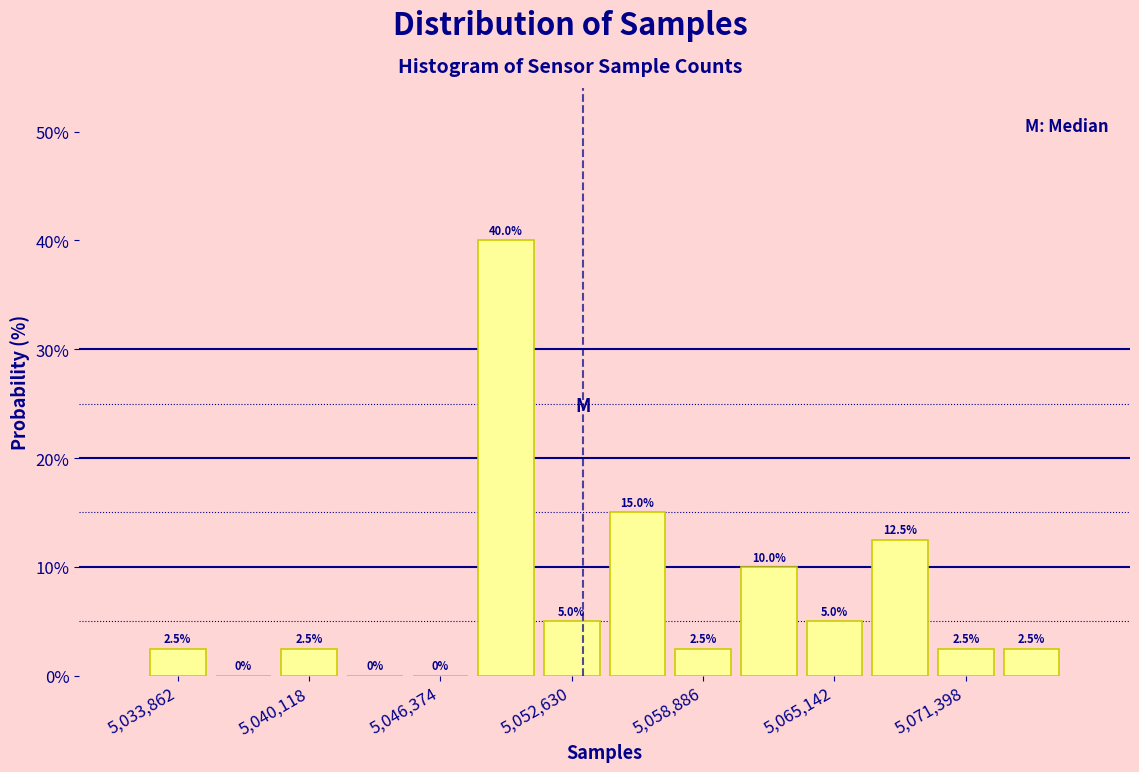

Read against the x-axis, roughly where is the centre of the tallest bar?

5050000